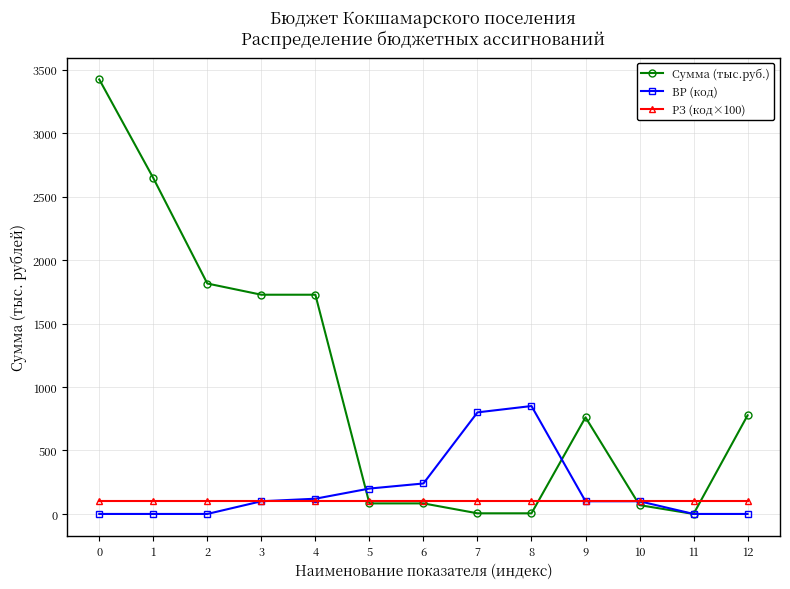

What is the greatest value displayed?

3422.3